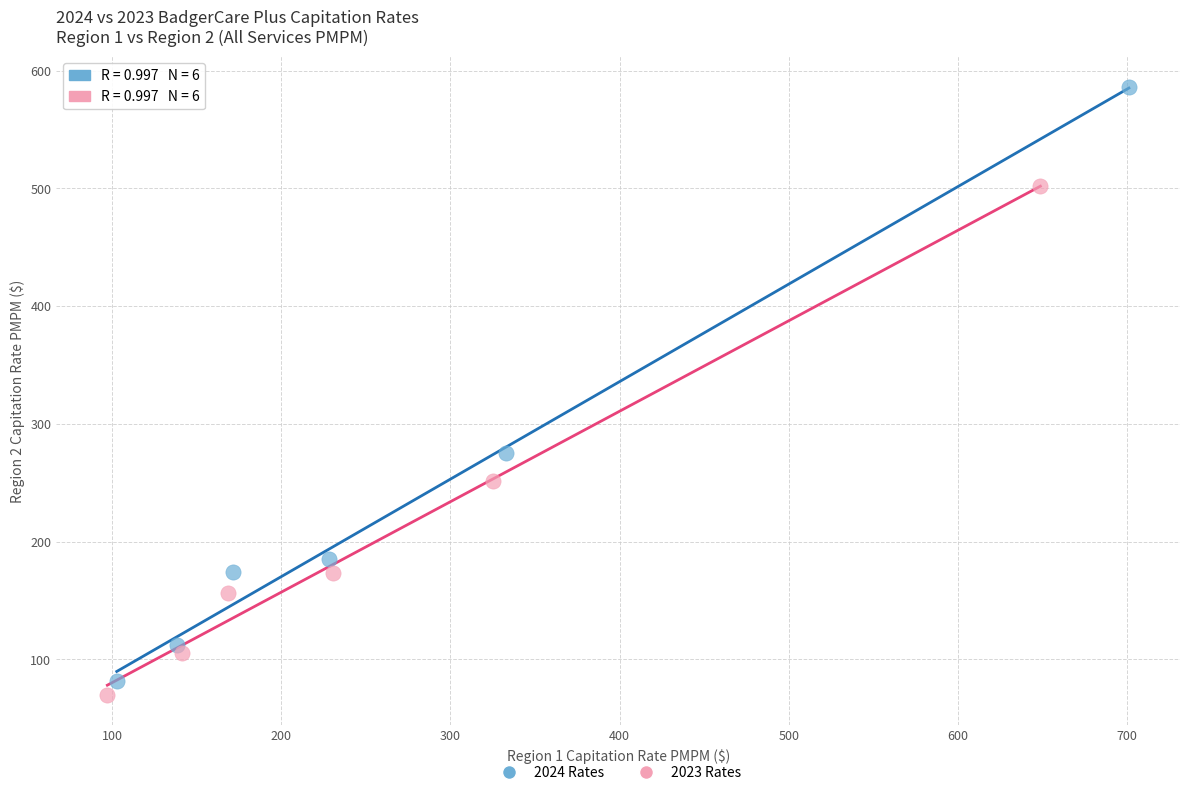

Which series has the widest spread of Y values?

2024 Rates